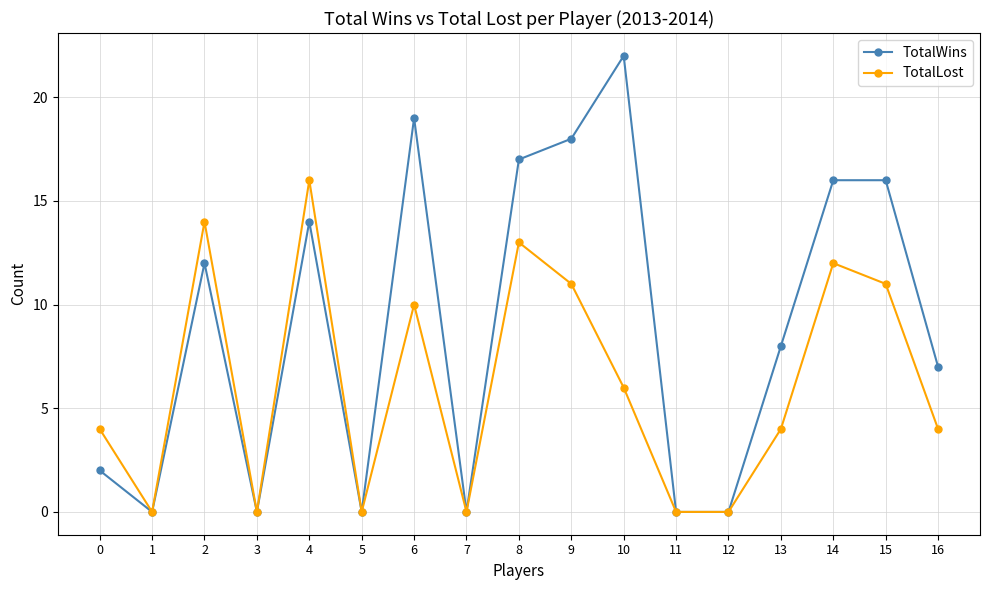

What is the total value across all series at 4?

30